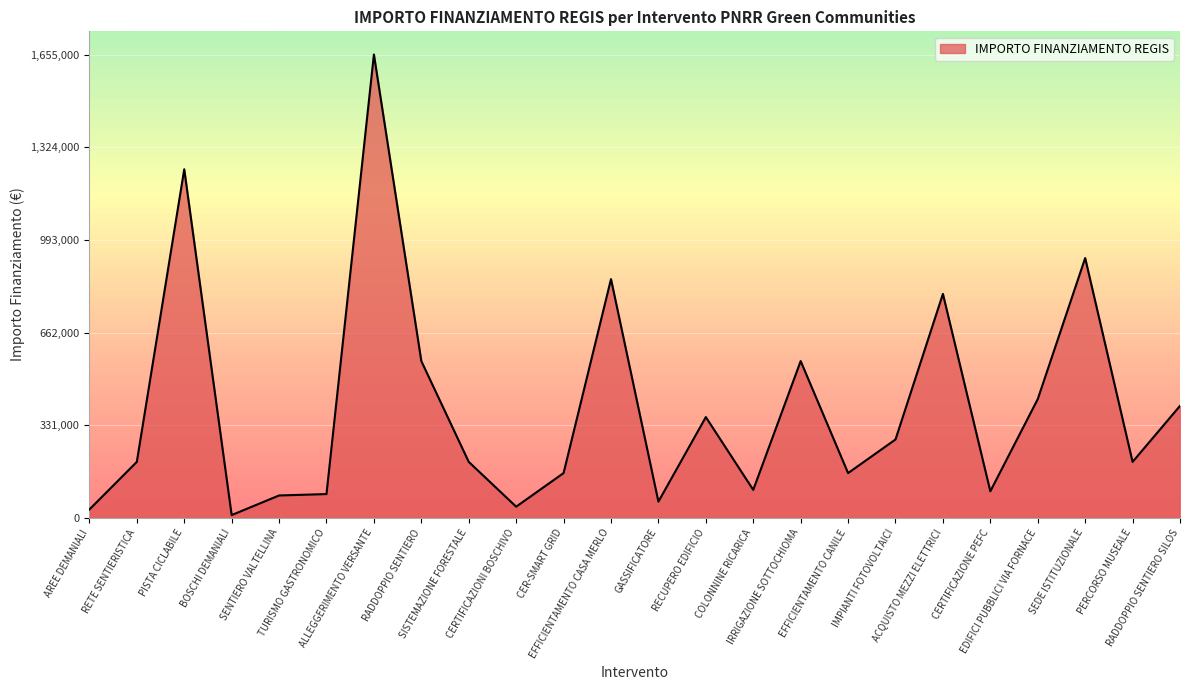

Is this an area chart (filled region under the line)?

Yes